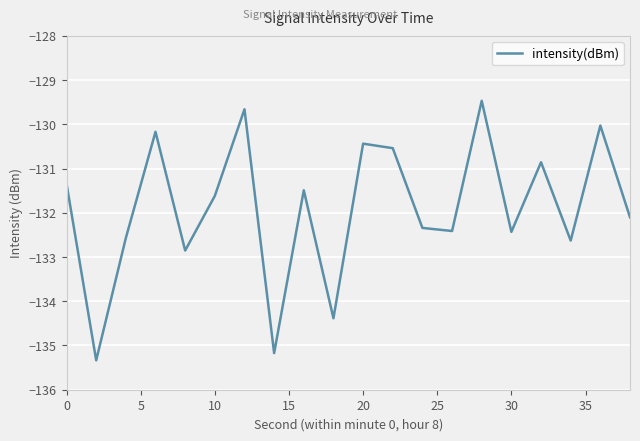

What is the difference between the maximum and minimum values?

5.9